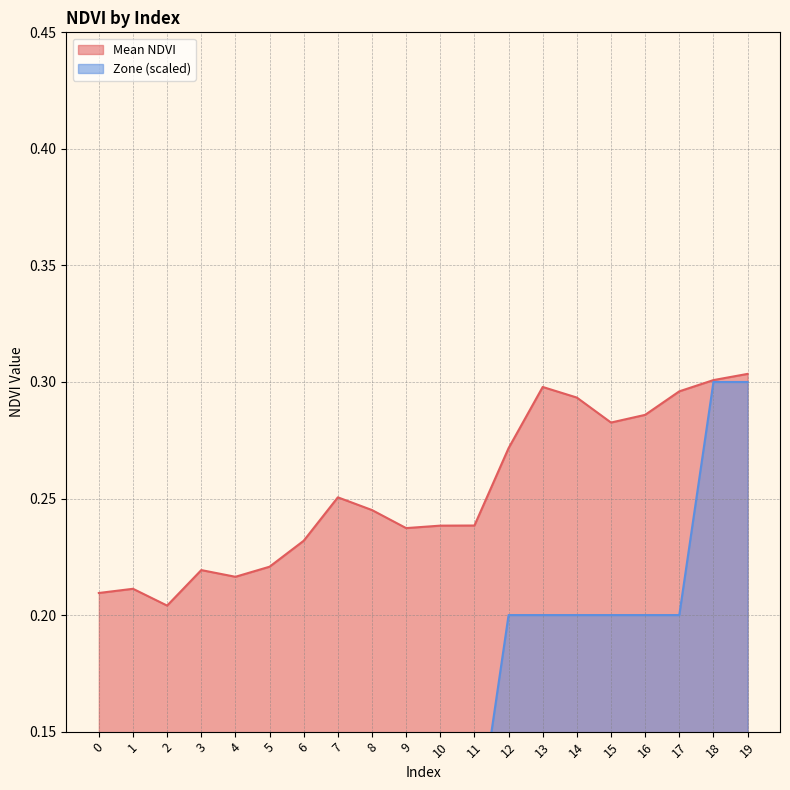

Count the number of categories in the chart.

20